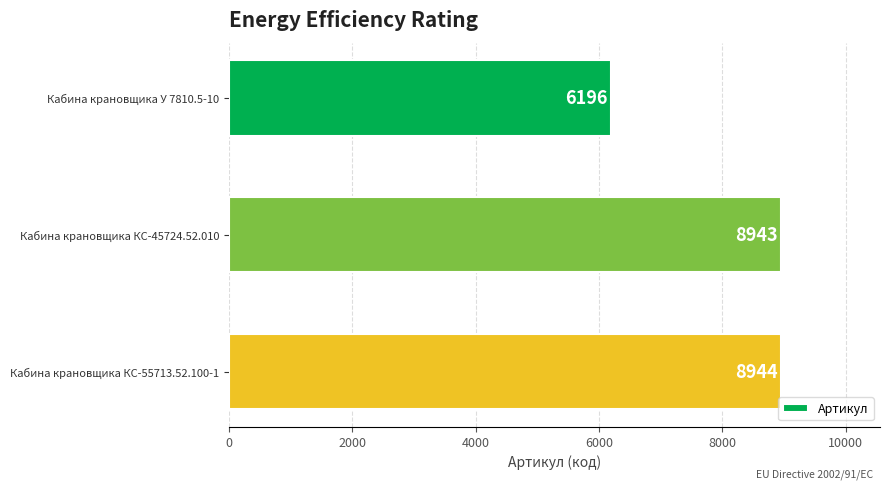

Reading top to bottom, extract all data points from this chart.

6196	8943	8944